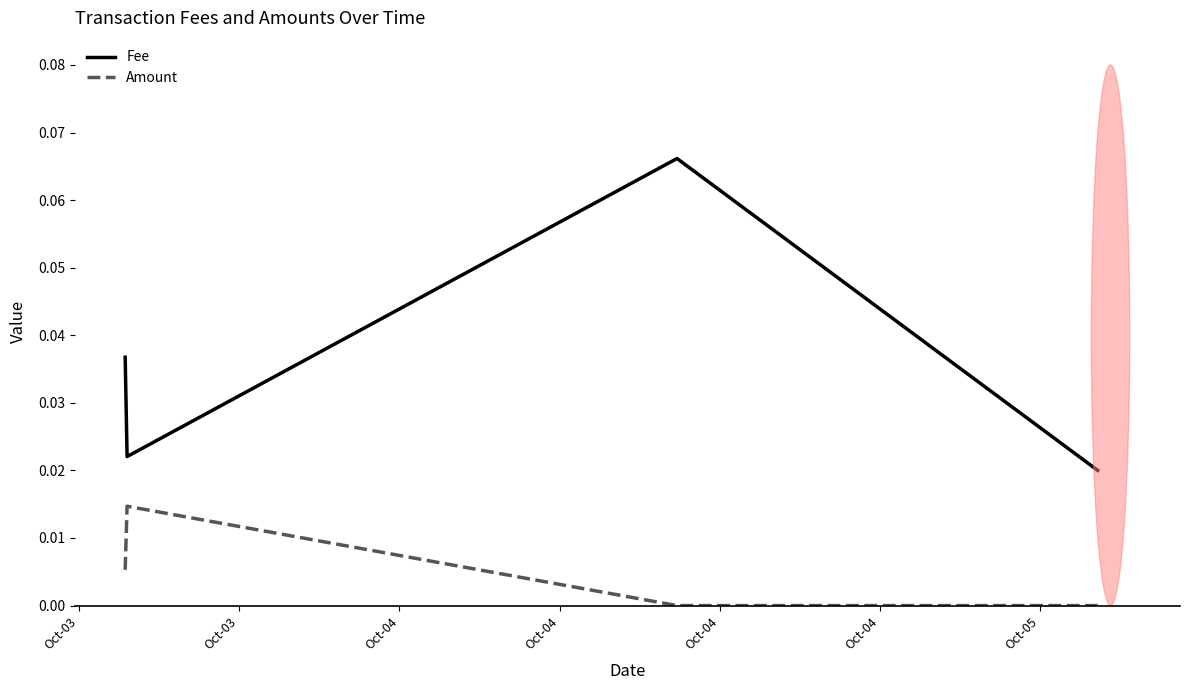

True or false: Amount and Fee intersect in this chart.

False